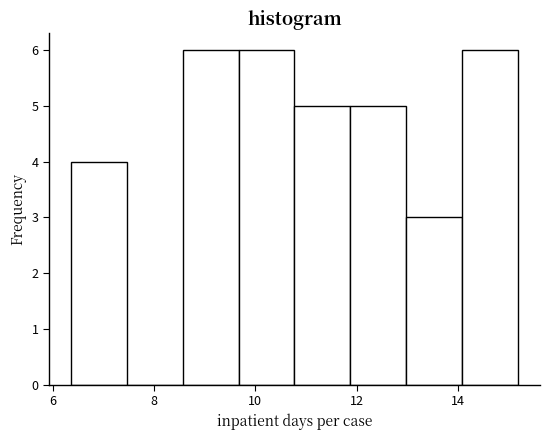

Reading left to right, transcribe this chart: for each bar, give the range it covers on the x-axis and its height. Neither the bar edges nor the heights are printed on the chart, so give them approximately, as read against the axes.

6.4 to 7.4: 4
7.4 to 8.6: 0
8.6 to 9.6: 6
9.6 to 10.8: 6
10.8 to 11.8: 5
11.8 to 13.0: 5
13.0 to 14.0: 3
14.0 to 15.2: 6